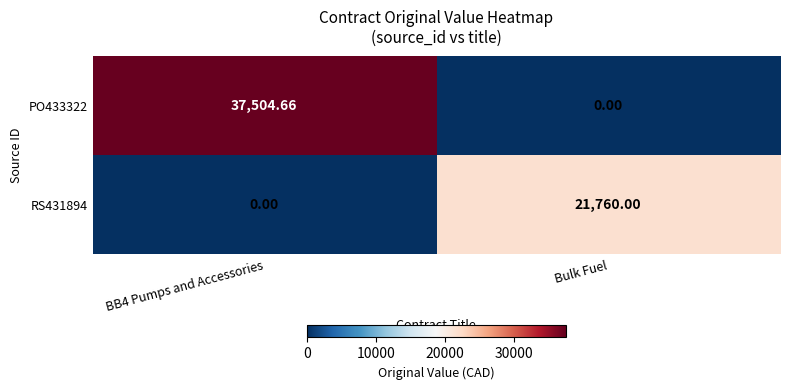

Where is PO433322 nearest to the value 18752?

Bulk Fuel